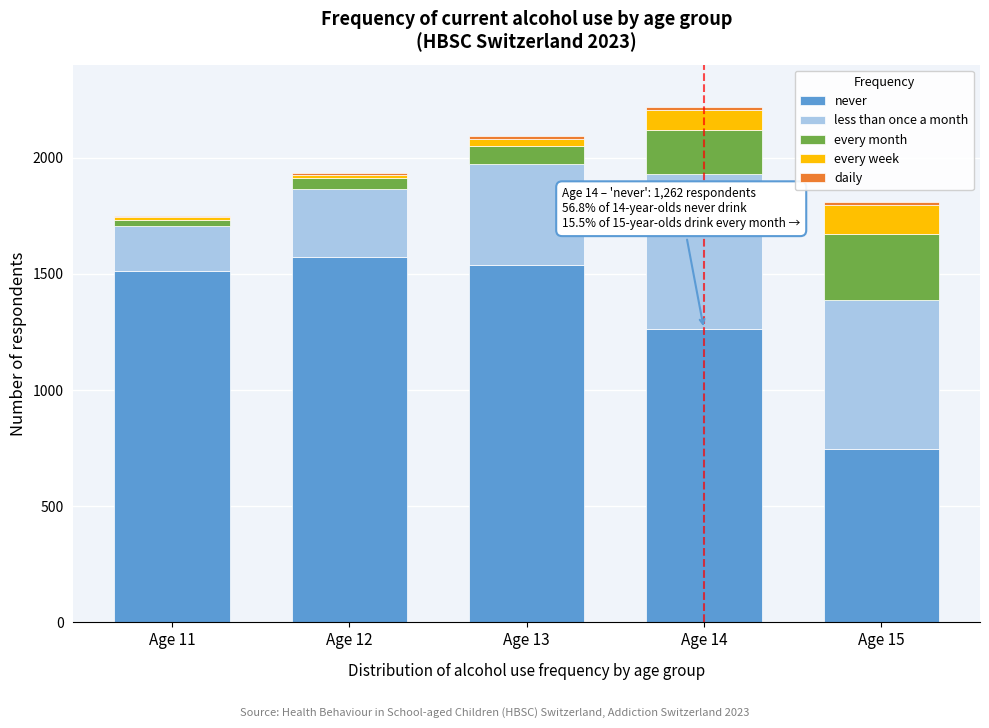

Where is never nearest to the value 1158?

Age 14